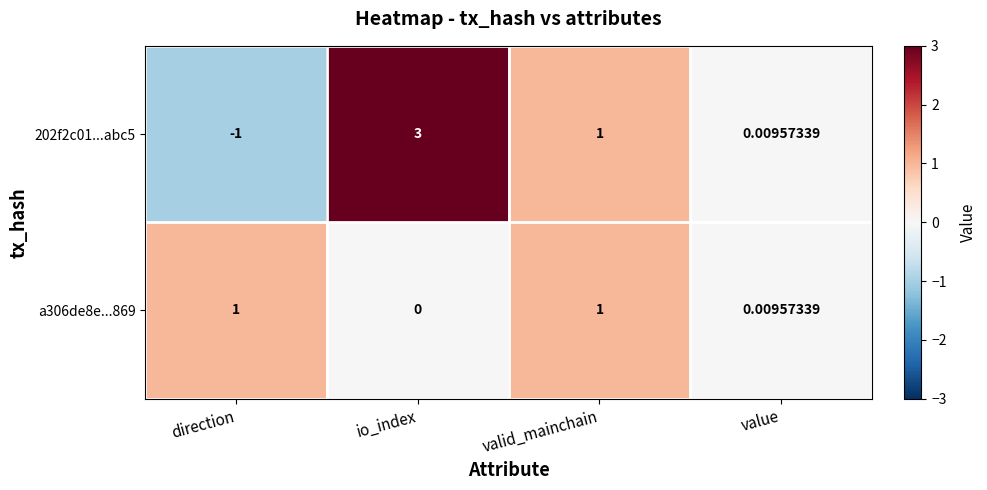

At which label does 202f2c01...abc5 first exceed 1?

io_index